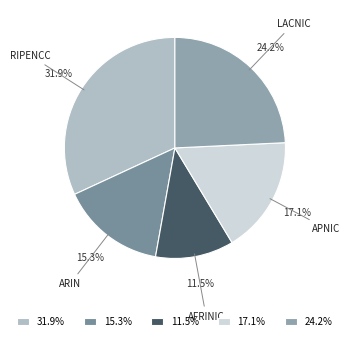

Is the sum of 31.9% and 17.1% greater than half?

No